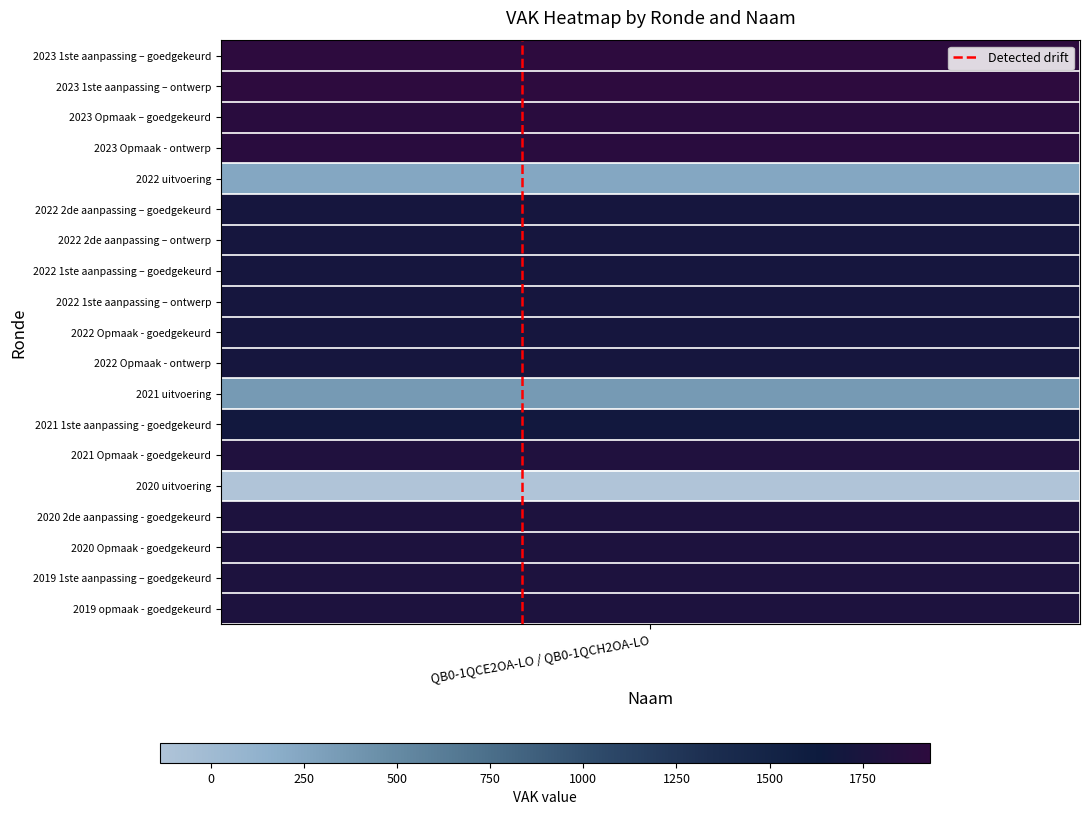

Count the values in the range 0 to 1.

2